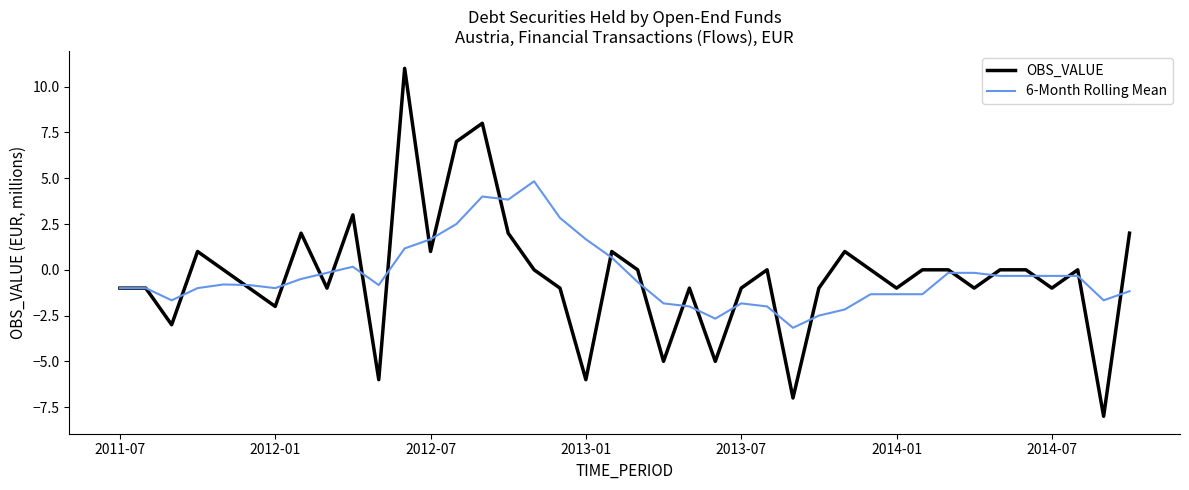

Rank the series by their maximum value, from lowest to highest.

6-Month Rolling Mean, OBS_VALUE